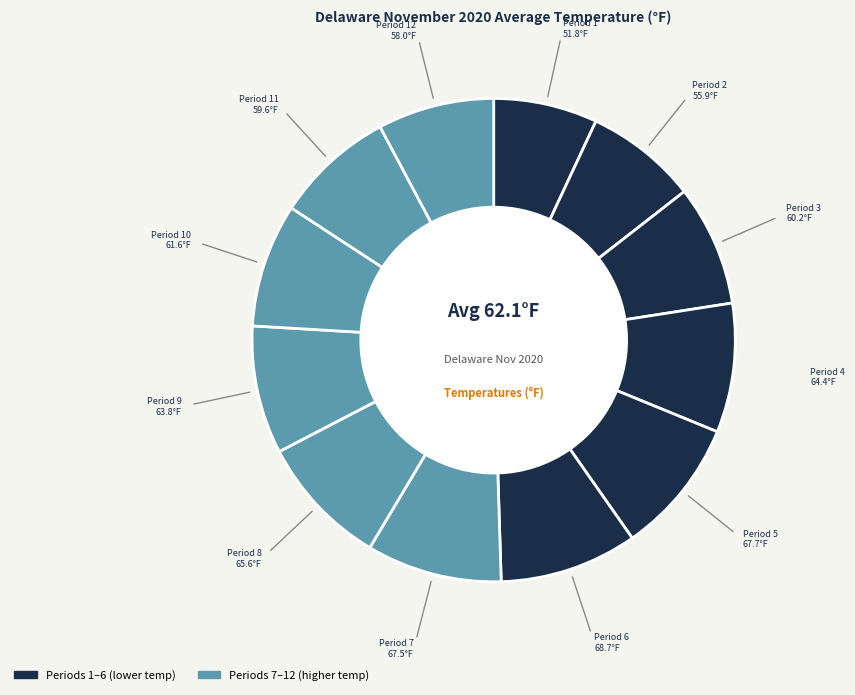

How many slices are in this pie chart?

12